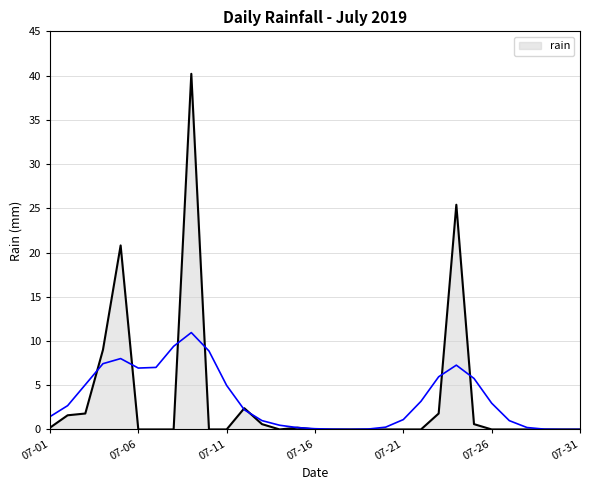

Rank the categories by value from lowest to highest.

2019-07-06, 2019-07-07, 2019-07-08, 2019-07-10, 2019-07-11, 2019-07-14, 2019-07-16, 2019-07-17, 2019-07-18, 2019-07-19, 2019-07-20, 2019-07-21, 2019-07-22, 2019-07-26, 2019-07-27, 2019-07-28, 2019-07-29, 2019-07-30, 2019-07-31, 2019-07-01, 2019-07-15, 2019-07-13, 2019-07-25, 2019-07-02, 2019-07-03, 2019-07-23, 2019-07-12, 2019-07-04, 2019-07-05, 2019-07-24, 2019-07-09